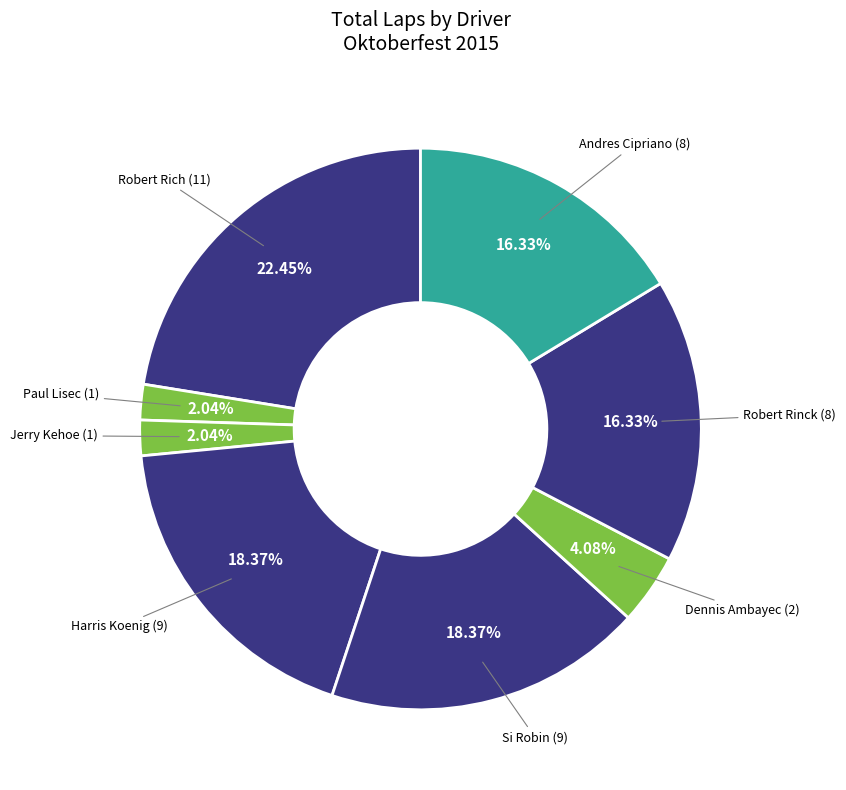

Is there any slice that represents more than half of the pie?

No